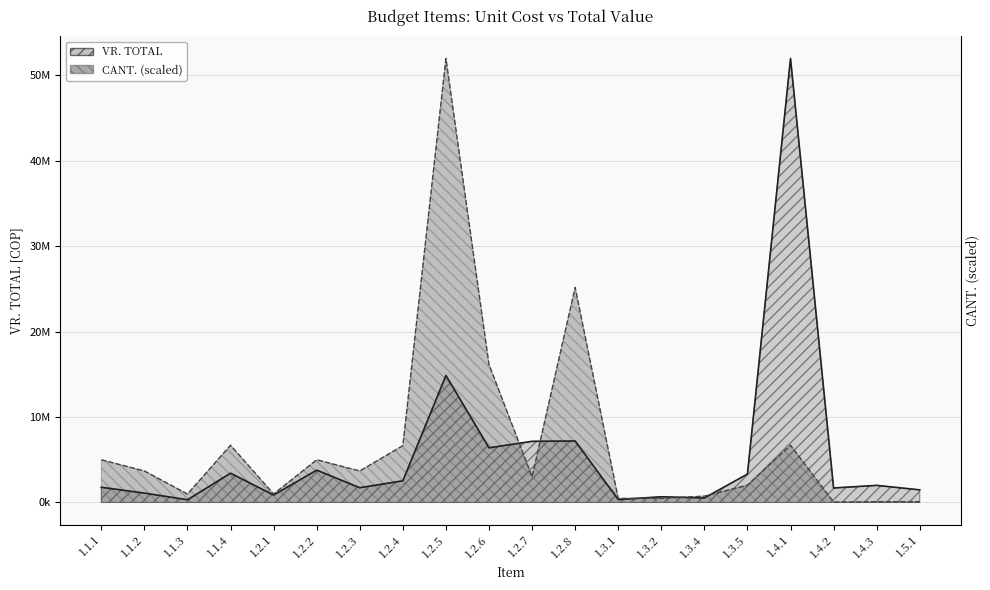

What is the label of the 15th point from the left?

1.3.4